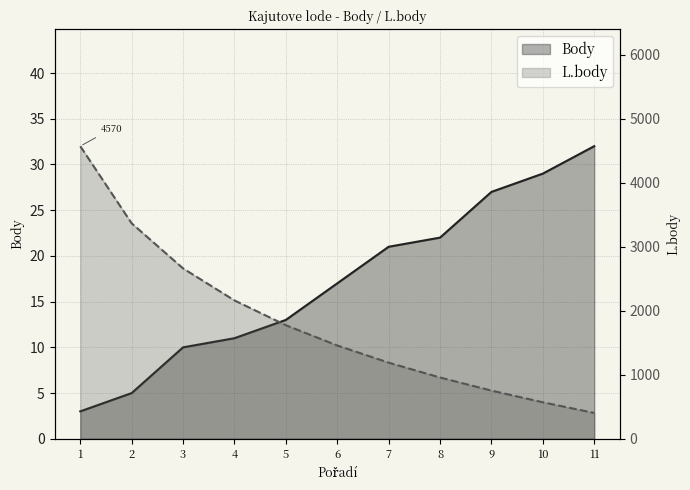

List the series in order of their peak value, highest first.

L.body, Body